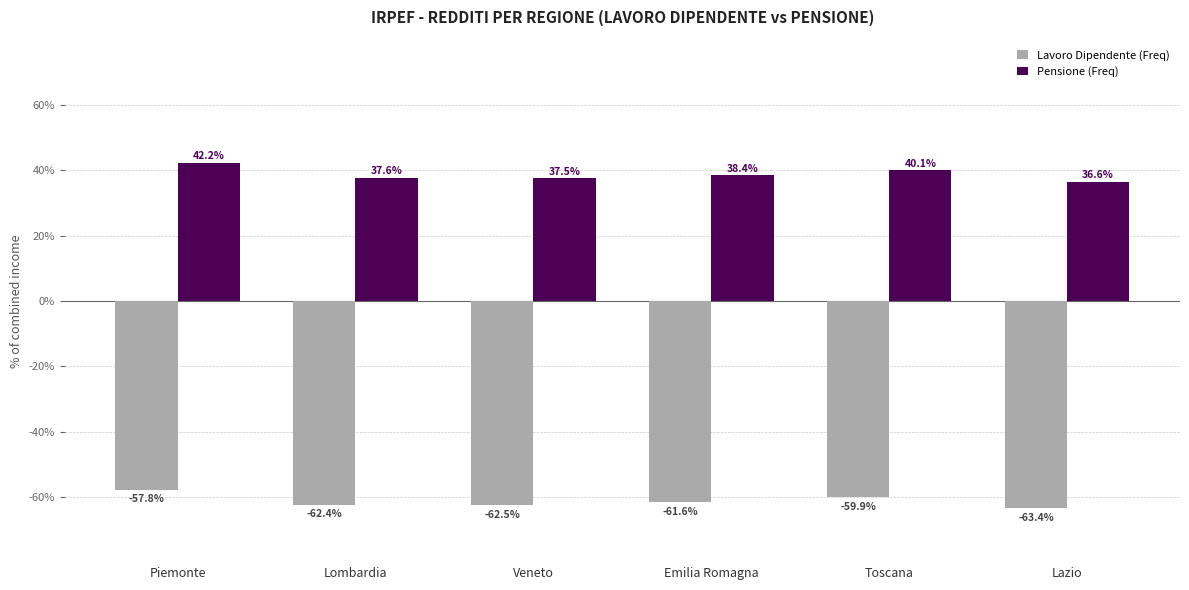

What is the difference between the highest and lowest values at Piemonte?

100.0